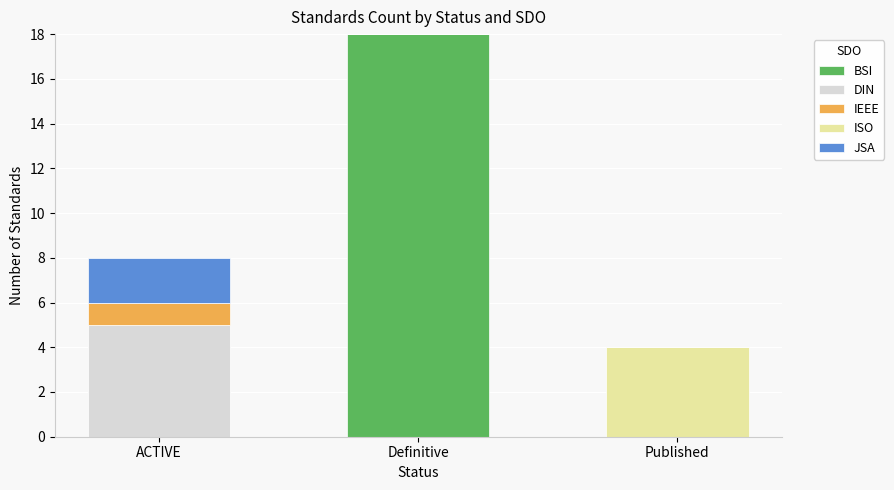

What are all the series names shown in the legend?

BSI, DIN, IEEE, ISO, JSA